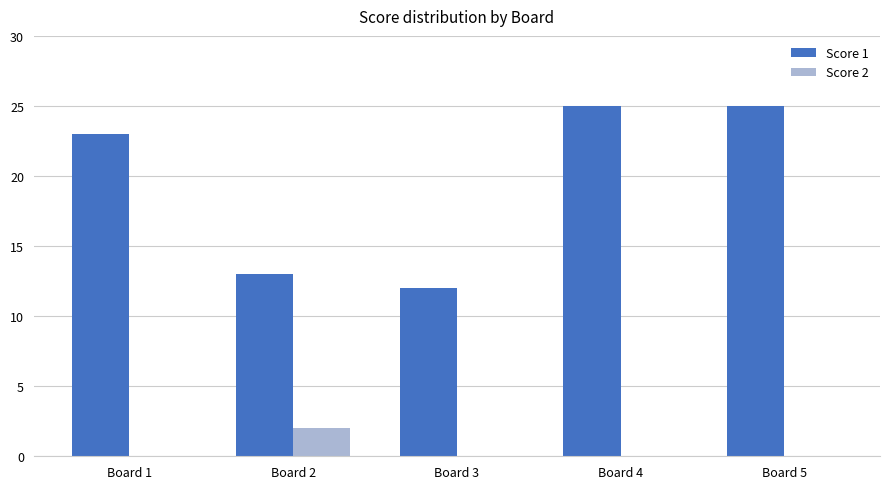

Is it true that Score 1 equals 7 at Board 5?

False